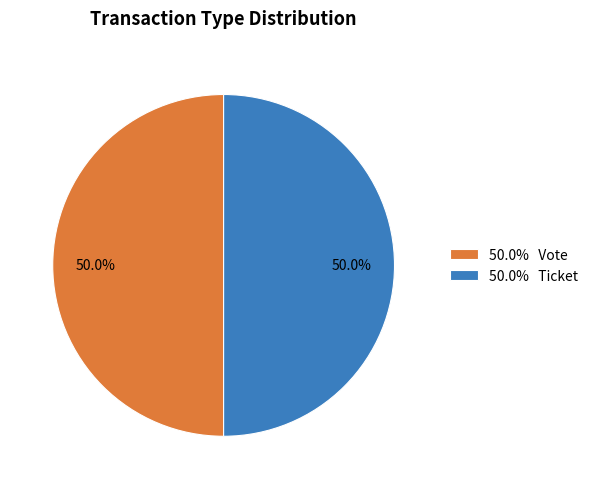

What percentage do 50.0% Vote and 50.0% Ticket together represent?

100.0%